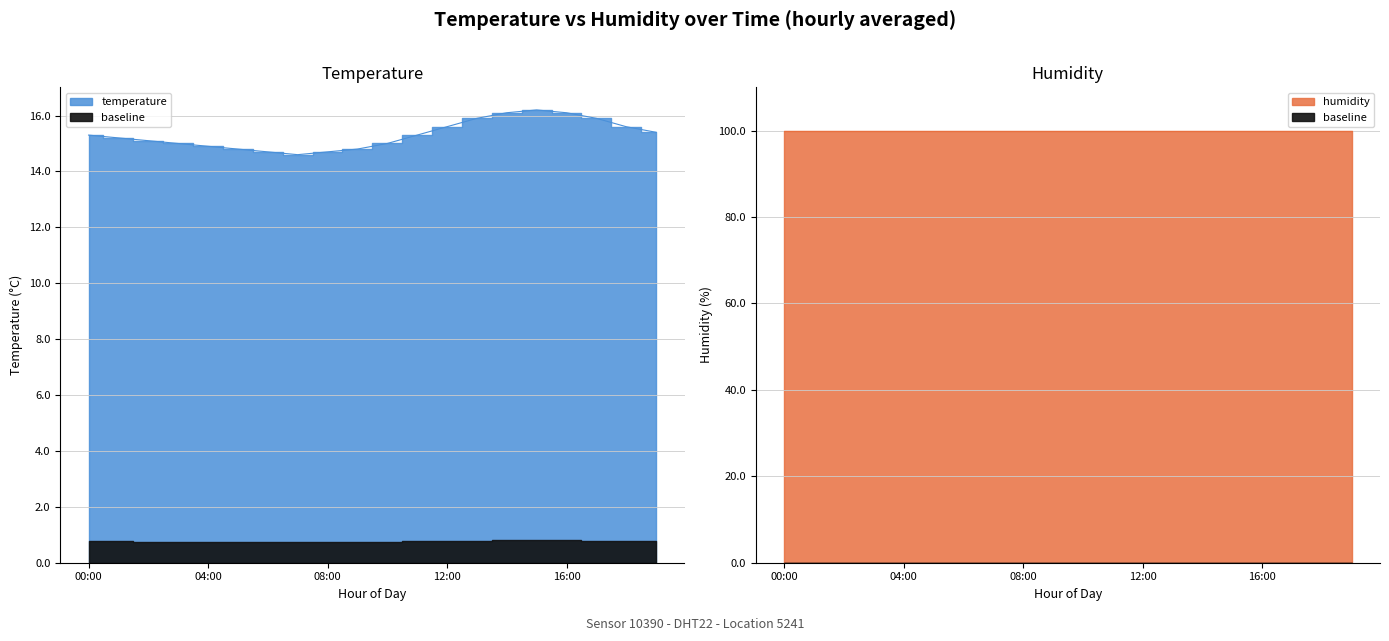

What is the difference between the maximum and minimum values?

1.6